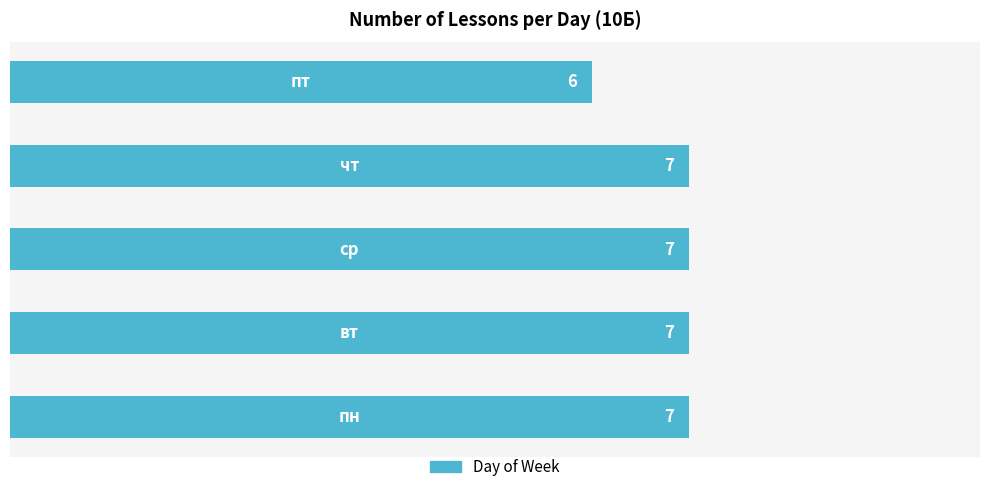

What is the maximum value shown in the chart?

7